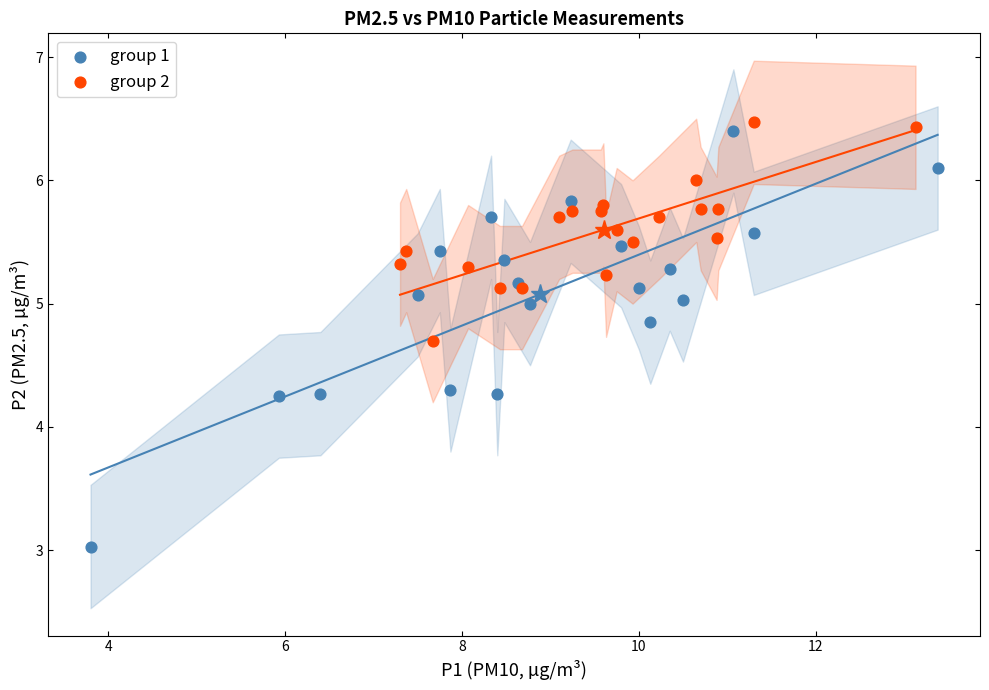

Which series reaches the minimum Y coordinate?

group 1